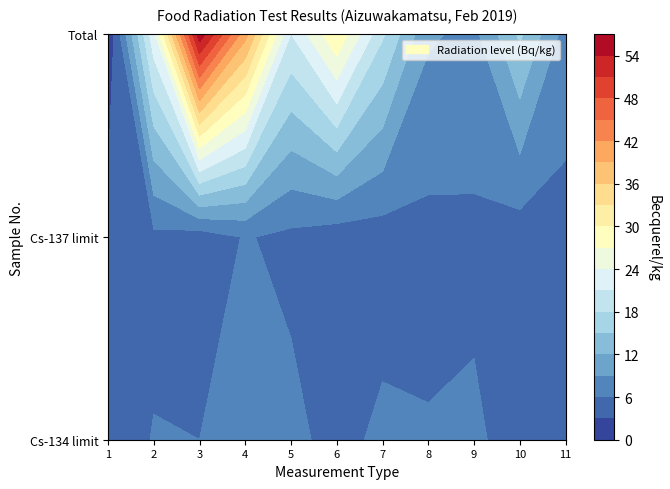

What is the sum of all 2 values?

54.1